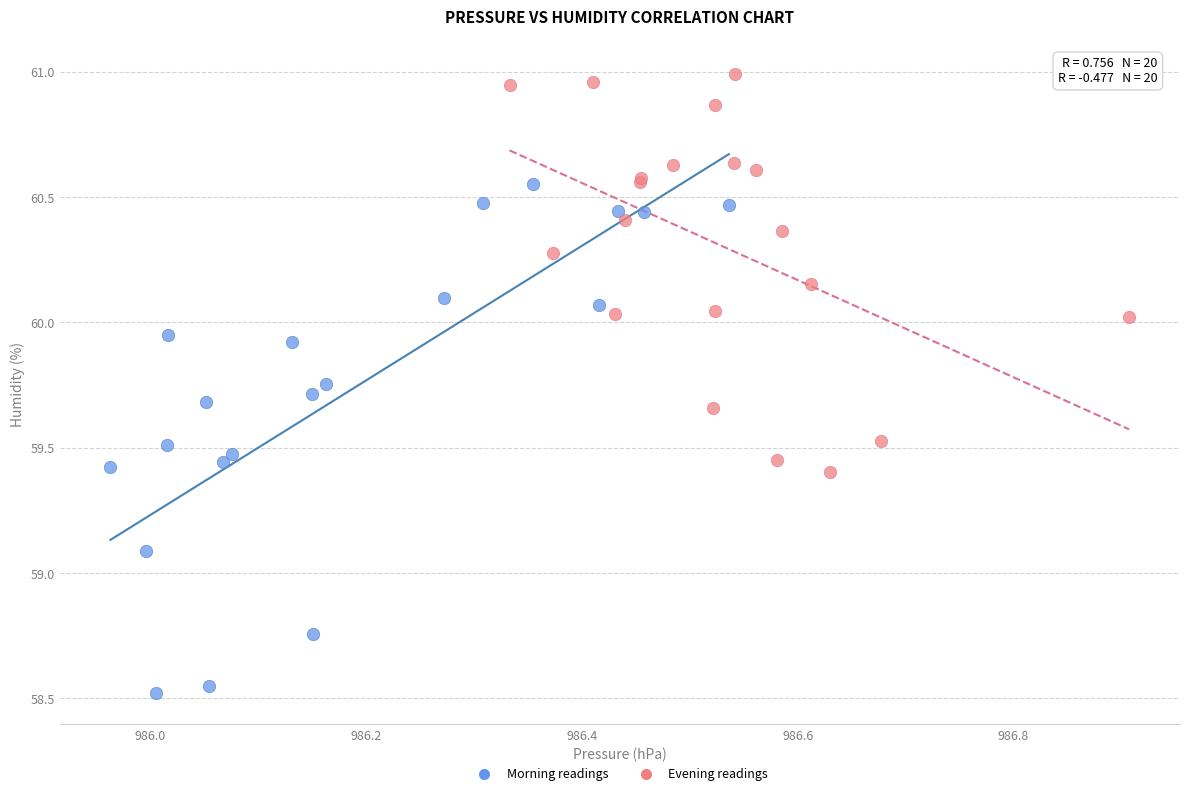

Which series reaches the minimum Y coordinate?

Morning readings